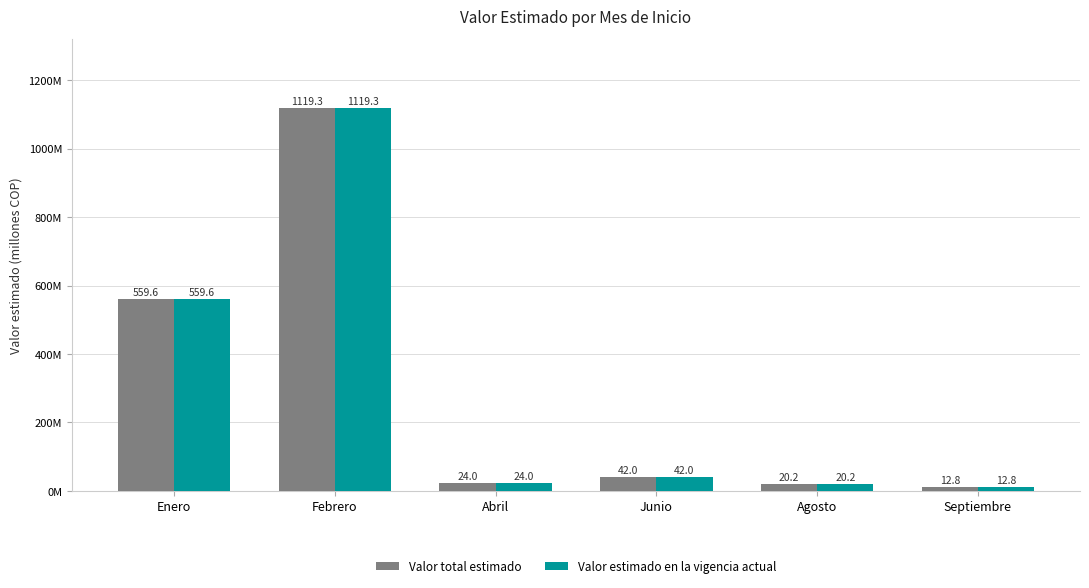

At which label is Valor total estimado closest to 566?

Enero